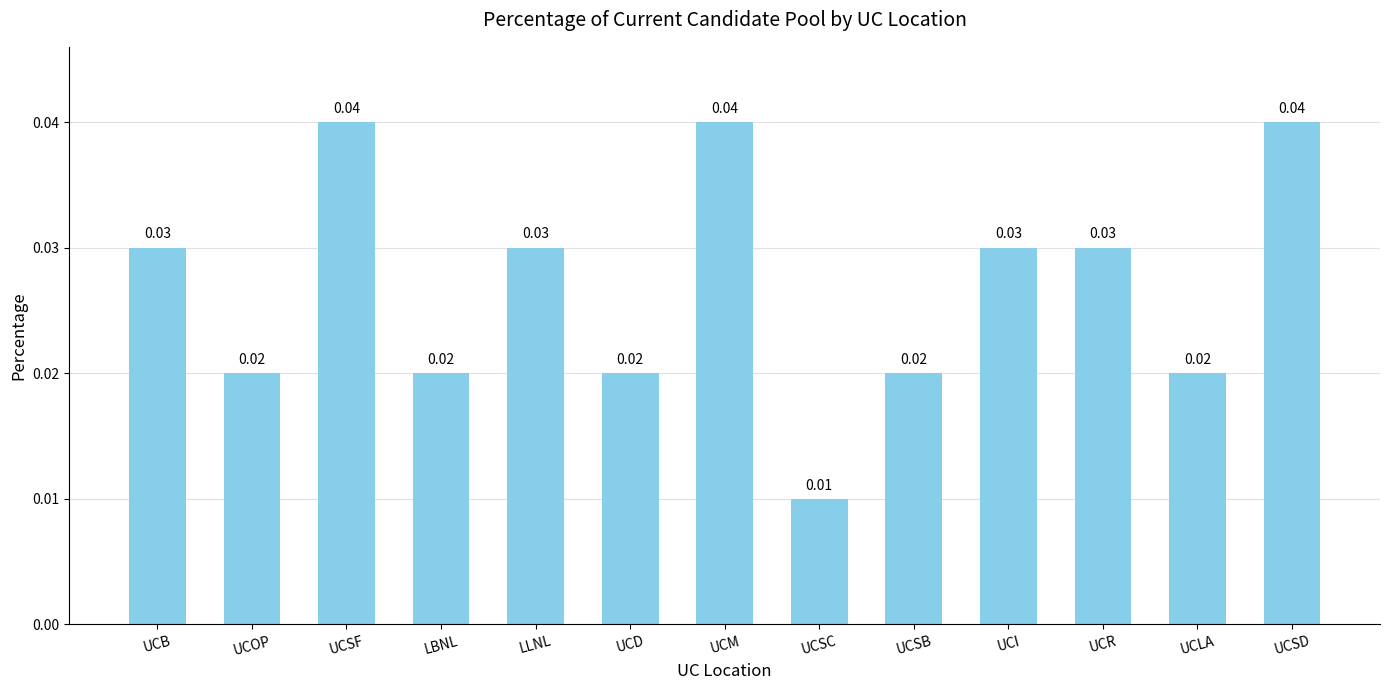

Which label corresponds to the smallest value in the chart?

UCSC